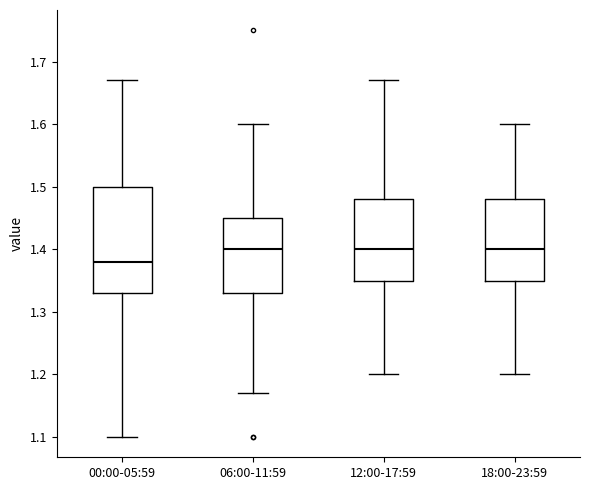

Reading left to right, read every box against the y-axis: the position of its median line, the range the box covers, and the ends of its whiskers. The values are not printed on the chart, so give them approximately, as read against the axis.

00:00-05:59: median 1.38, box 1.33 to 1.50, whiskers 1.10 to 1.67
06:00-11:59: median 1.40, box 1.33 to 1.45, whiskers 1.17 to 1.60
12:00-17:59: median 1.40, box 1.35 to 1.48, whiskers 1.20 to 1.67
18:00-23:59: median 1.40, box 1.35 to 1.48, whiskers 1.20 to 1.60